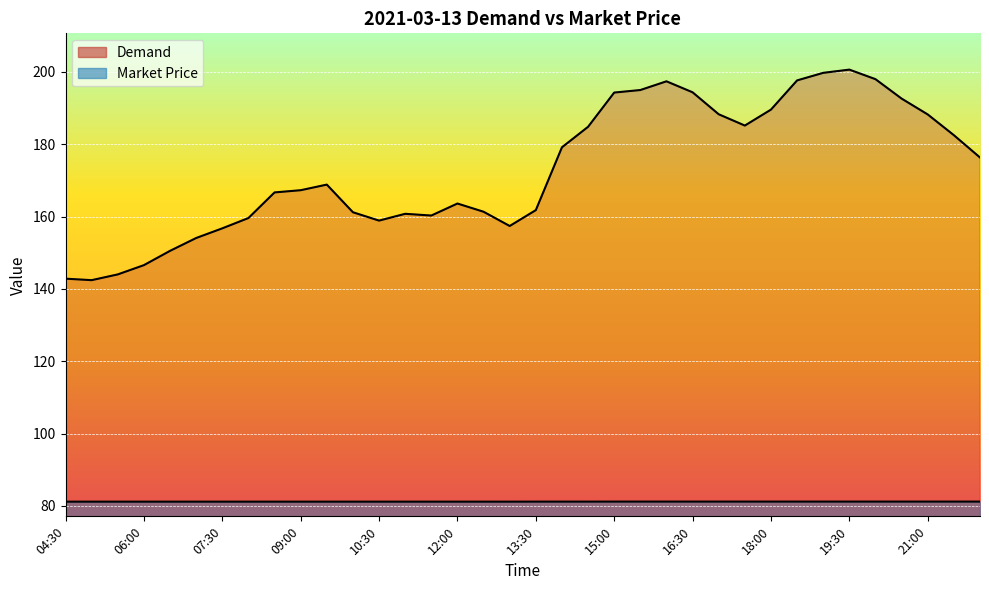

What is the difference between the maximum and minimum values in the Demand series?

58.2